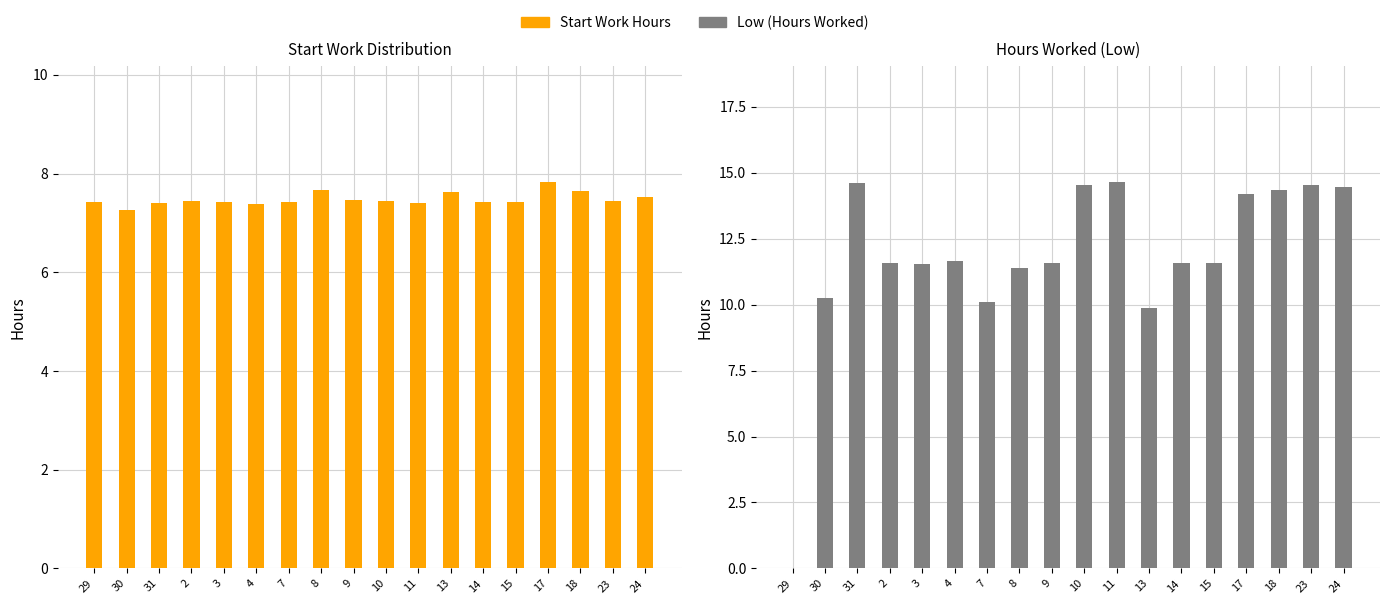

Count the number of data series in this chart.

2